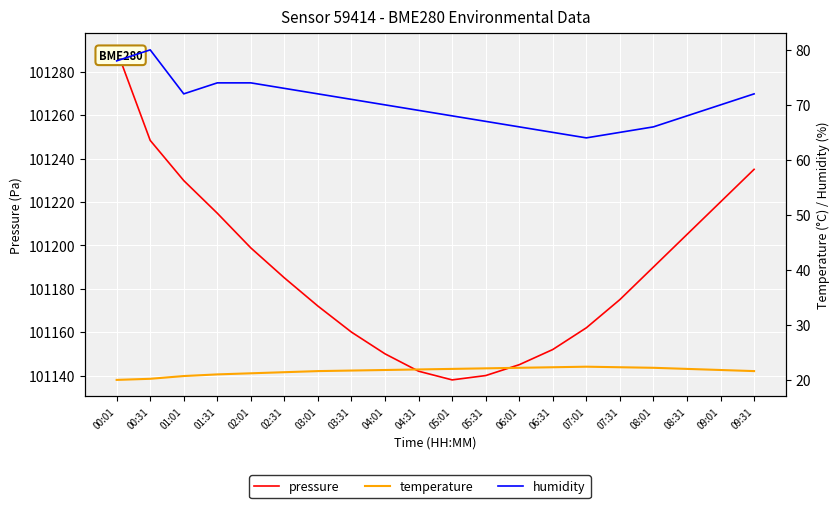

Rank the series at 08:31 from highest to lowest value.

pressure, humidity, temperature